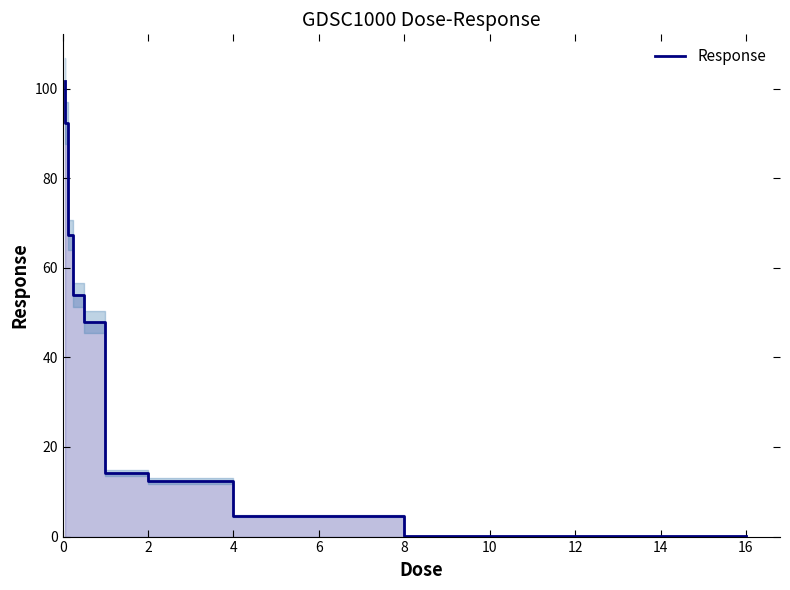

Reading left to right, list all the values displayed in this chart.

101.7	92.3	67.4	53.8	47.9	14.2	12.4	4.7	0.2